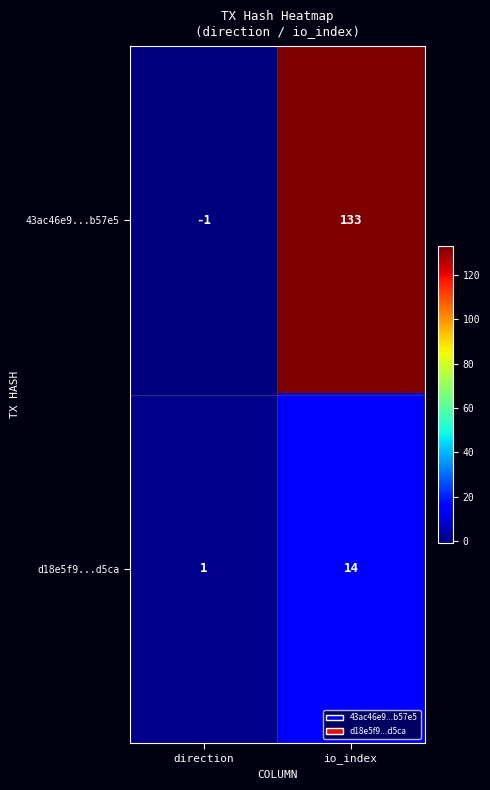

Reading left to right, extract all data points from this chart.

43ac46e9...b57e5: direction=-1	io_index=133
d18e5f9...d5ca: direction=1	io_index=14